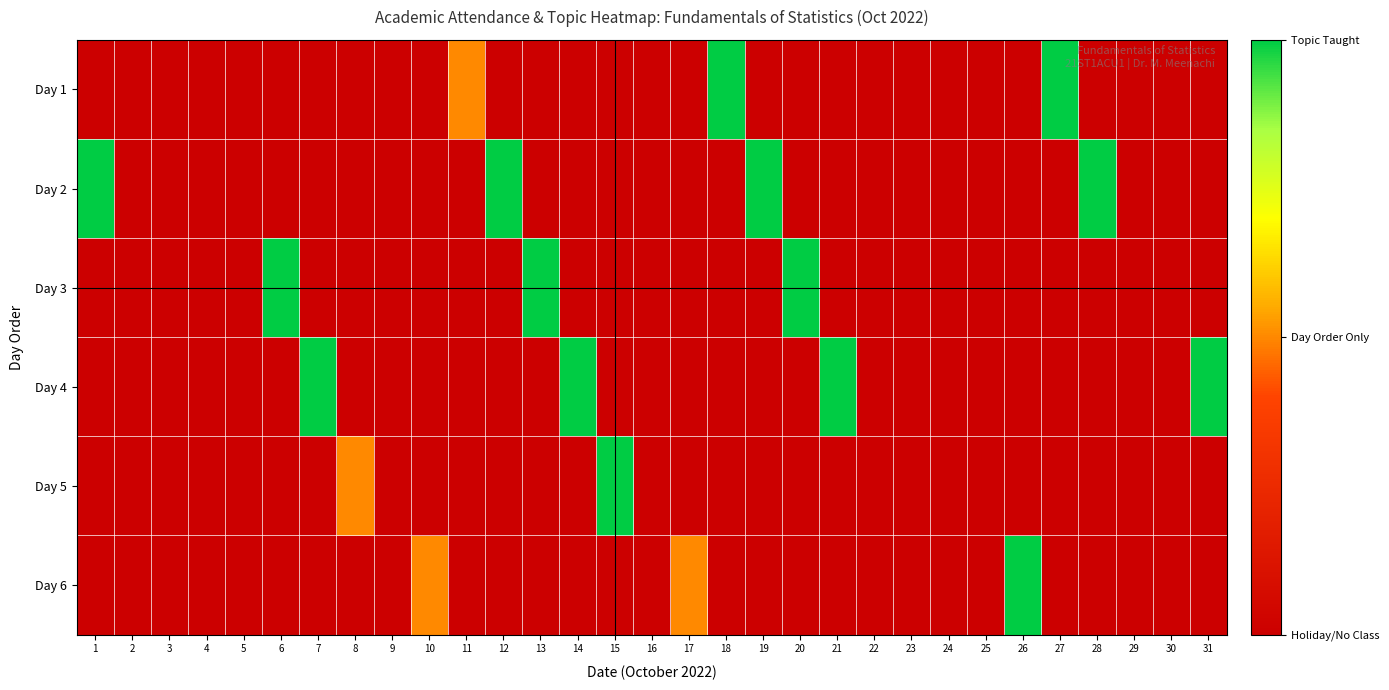

Which series has the largest range (max minus min)?

Day 1